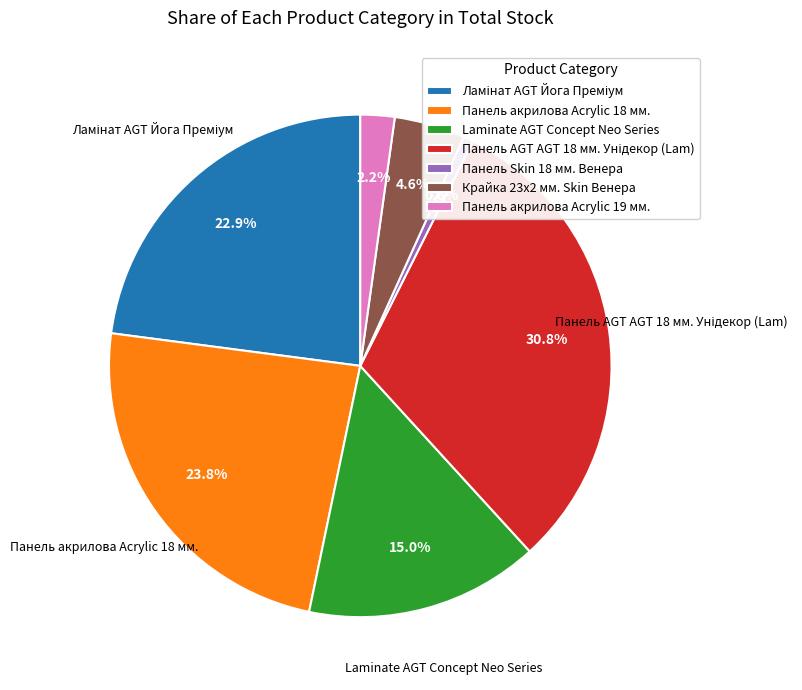

Which category has the smallest portion of the pie?

Панель Skin 18 мм. Венера